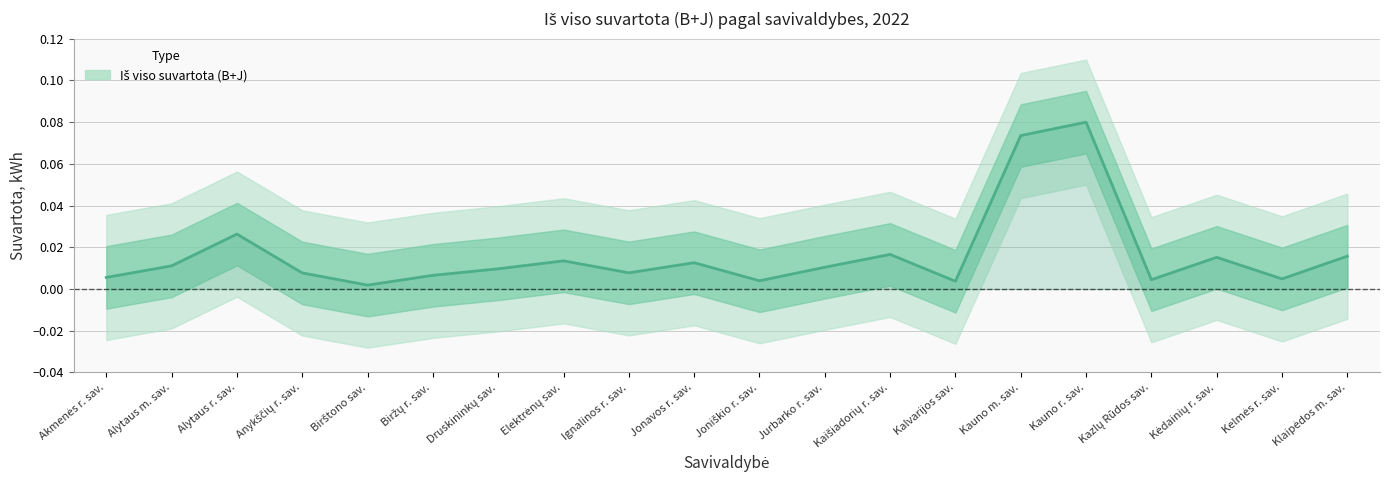

At which category does the data reach its first local valley?

Birštono sav.